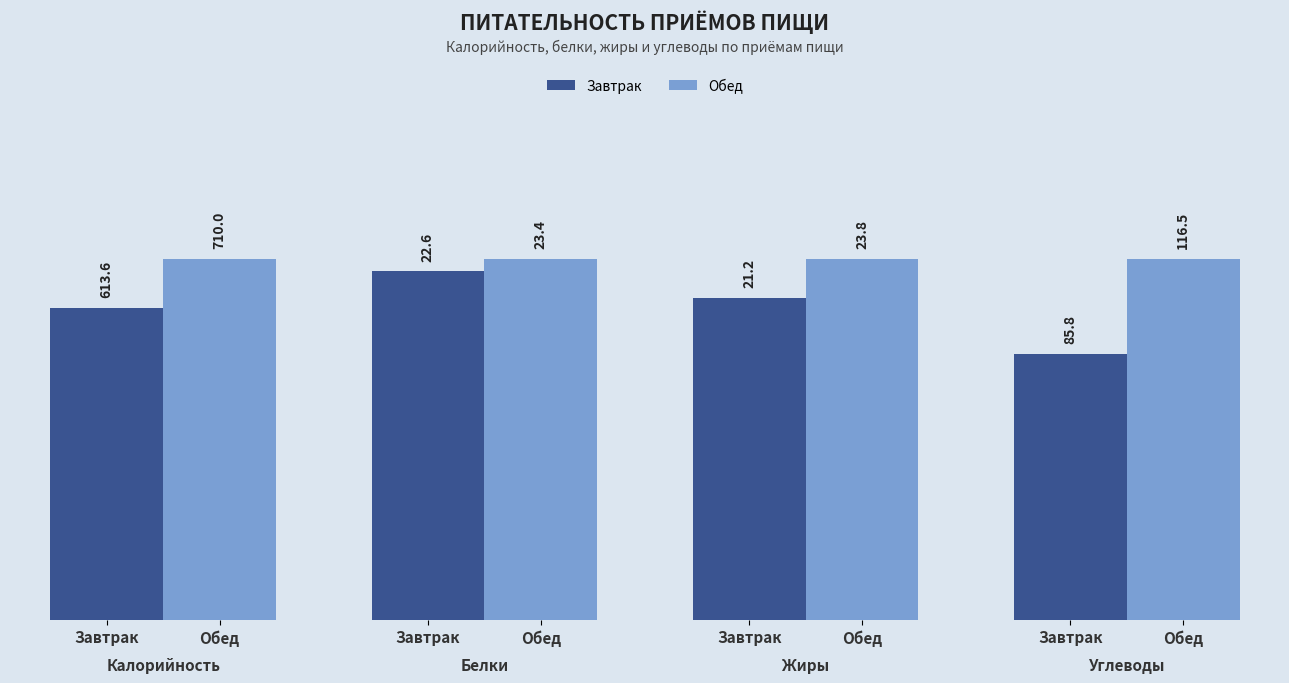

True or false: Углеводы has a value of 85.8 at Завтрак.

True